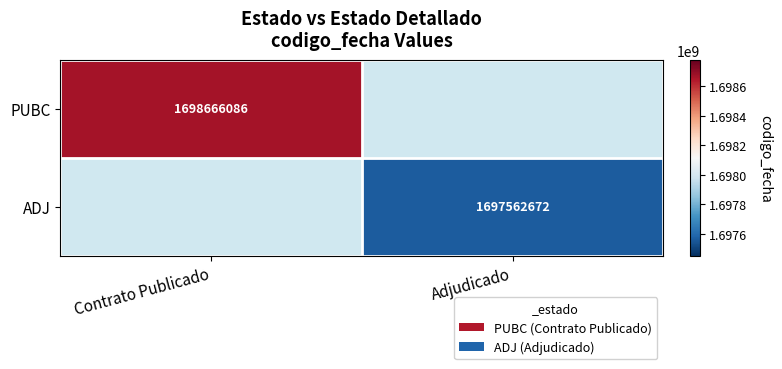

At which category does the chart reach its minimum across all series?

Adjudicado